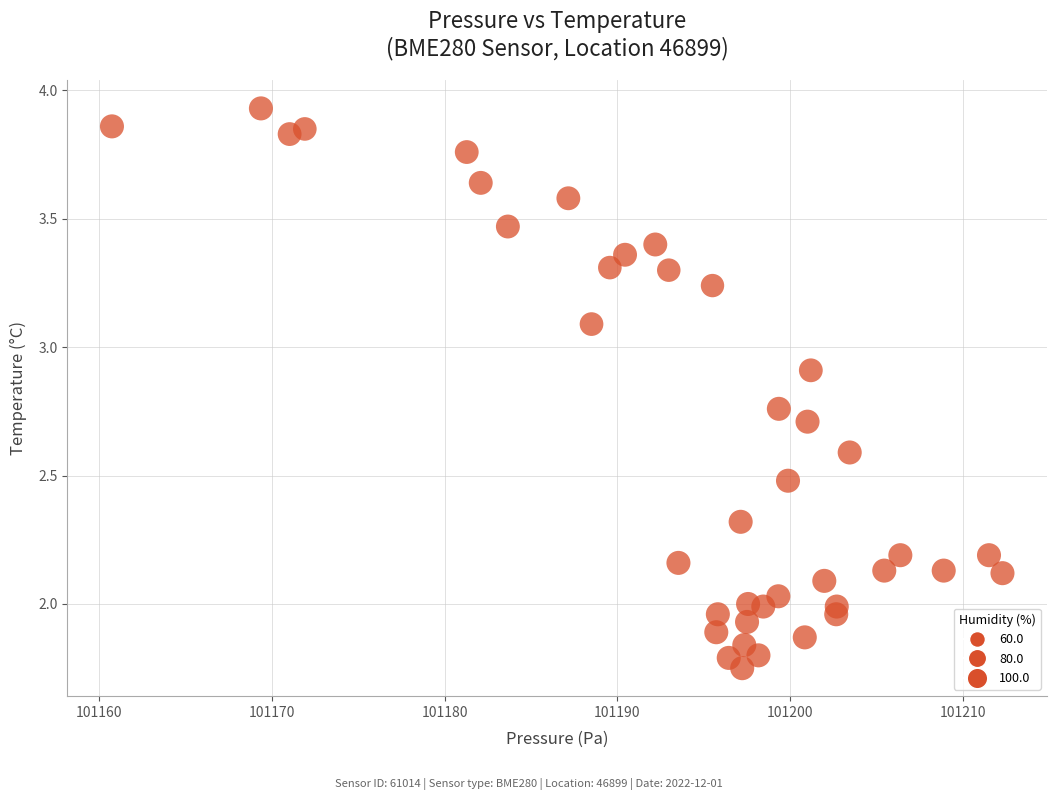

What is the range of X values (max minus min)?

51.5